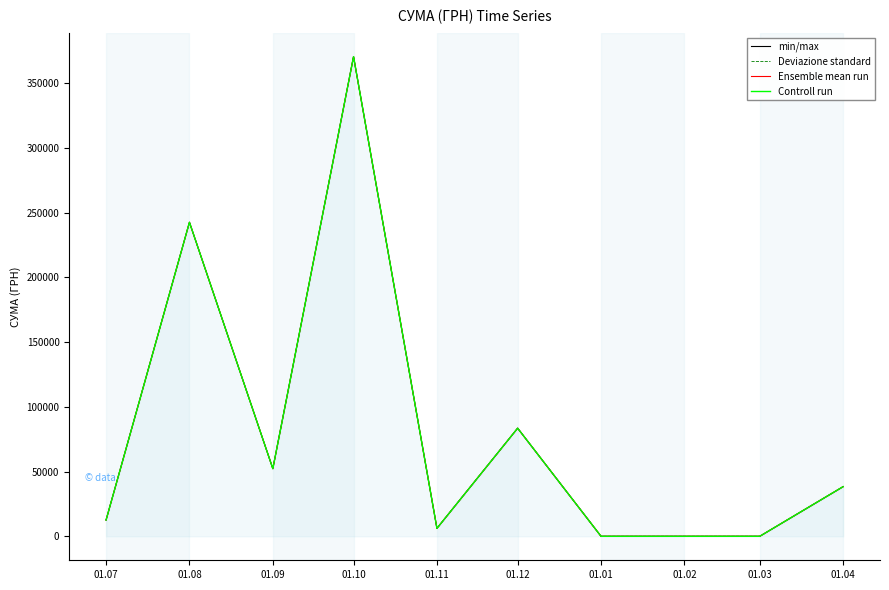

Which series has the largest total across all categories?

min/max